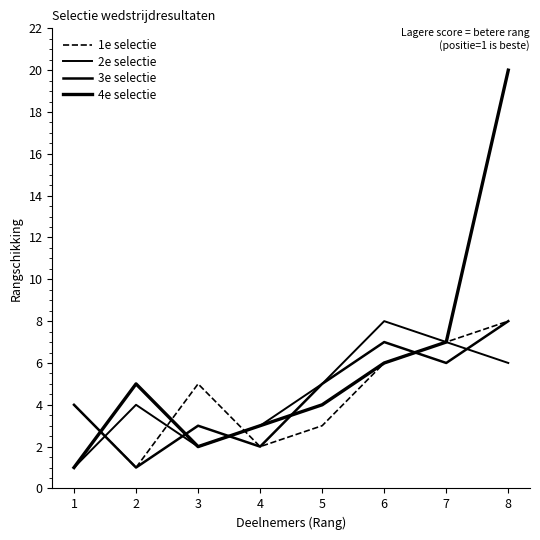

Does the chart display data point markers on the line(s)?

No